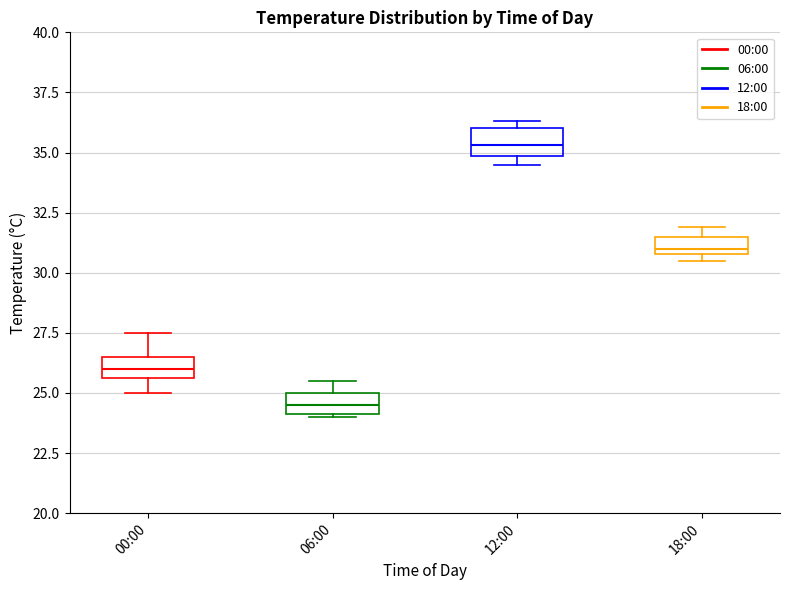

Where is the lower edge of the box for 00:00 on the y-axis? The values are not printed on the chart, so give them approximately, as read against the axis.

25.5